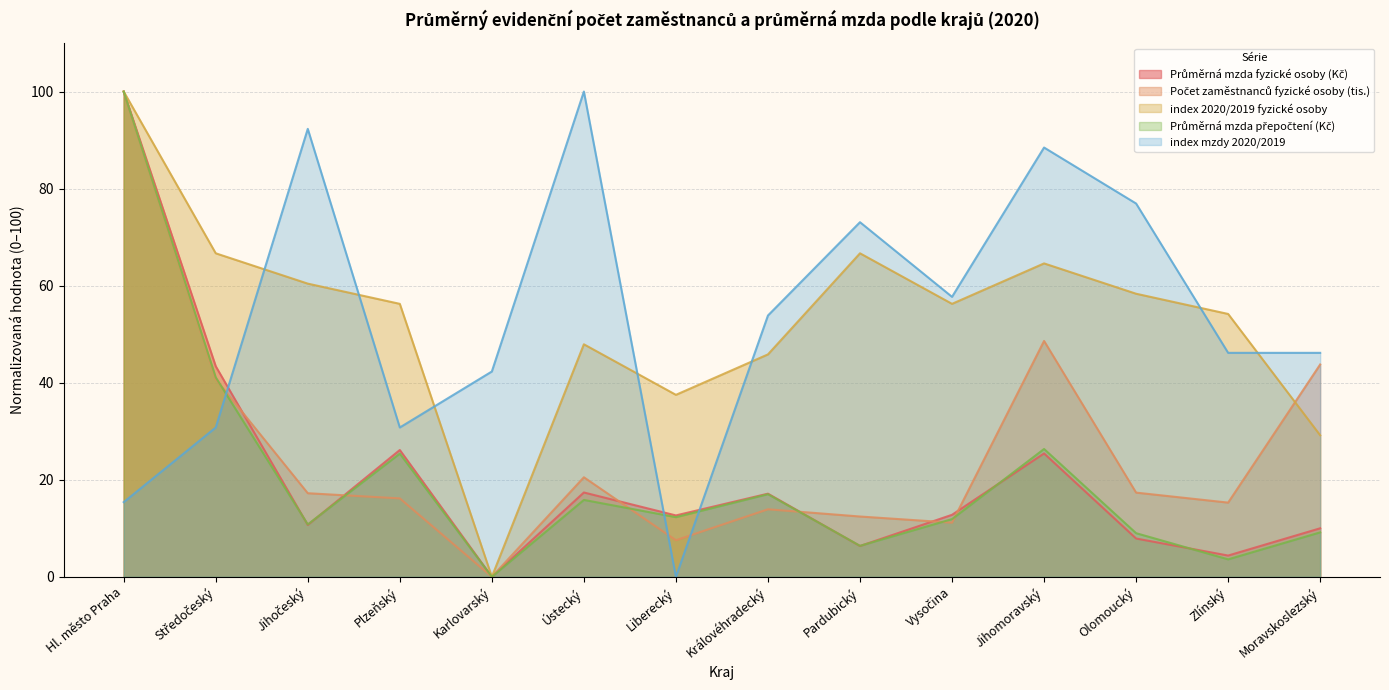

What position from the right is Jihočeský?

12